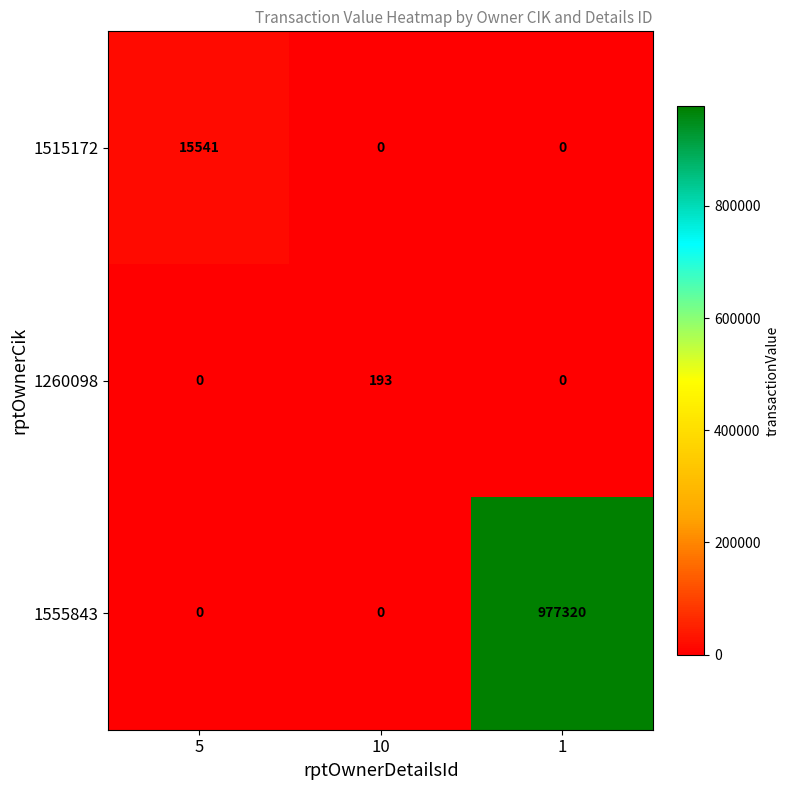

What is the sum of all 1515172 values?

15541